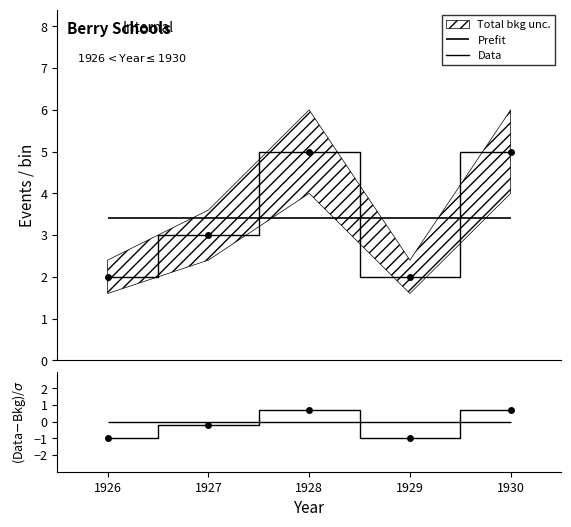

What is the approximate value of (Data-Bkg)/σ at 1928?

0.7